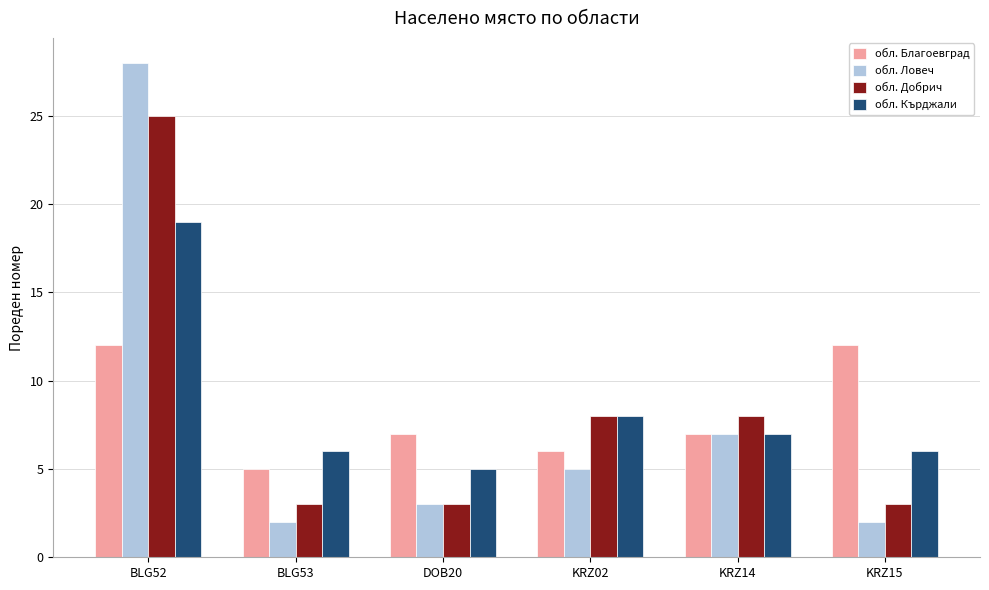

What is the label of the 5th bar from the left?

KRZ14